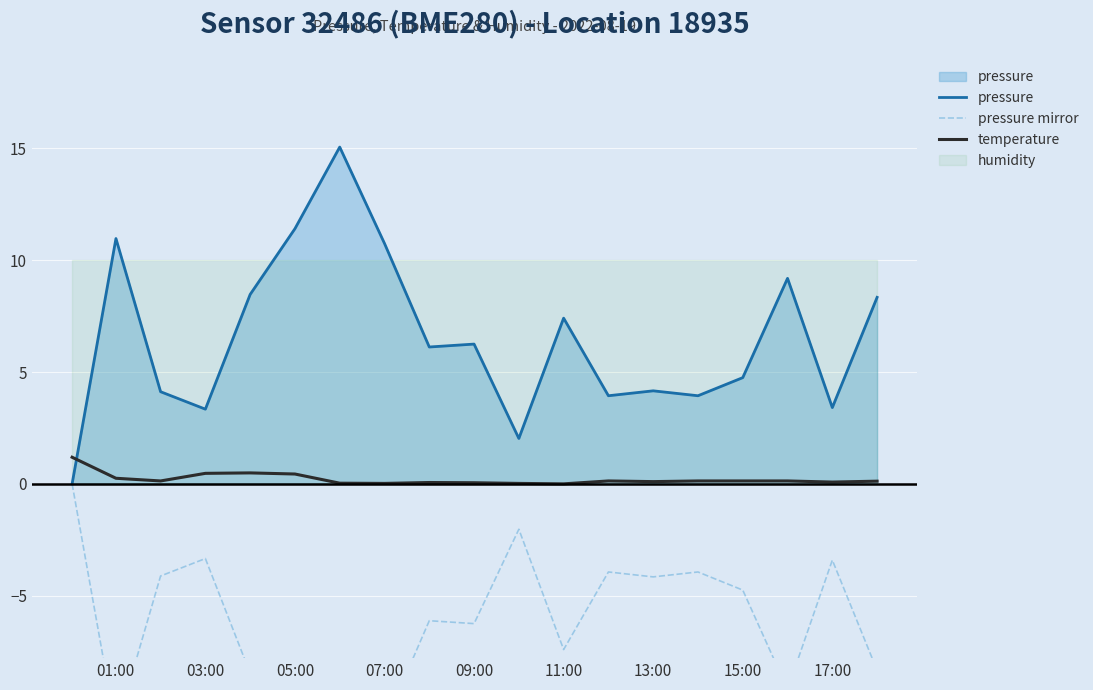

What is the minimum value for pressure mirror?

-15.1